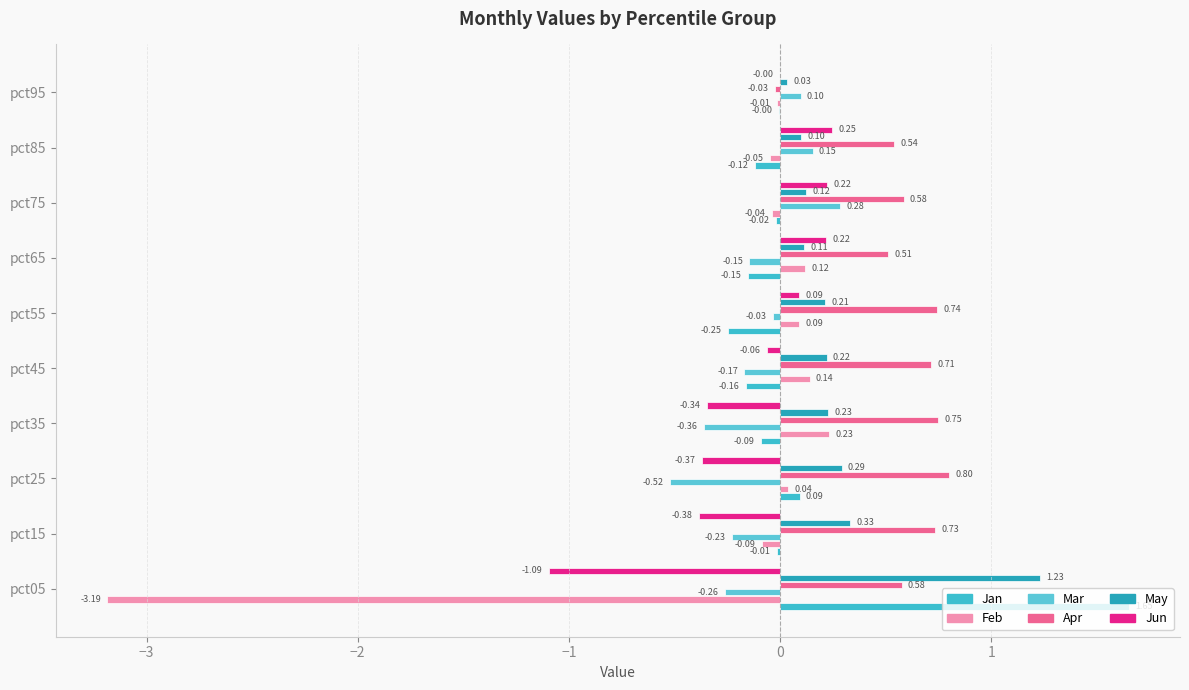

How many values in Apr are above zero?

9